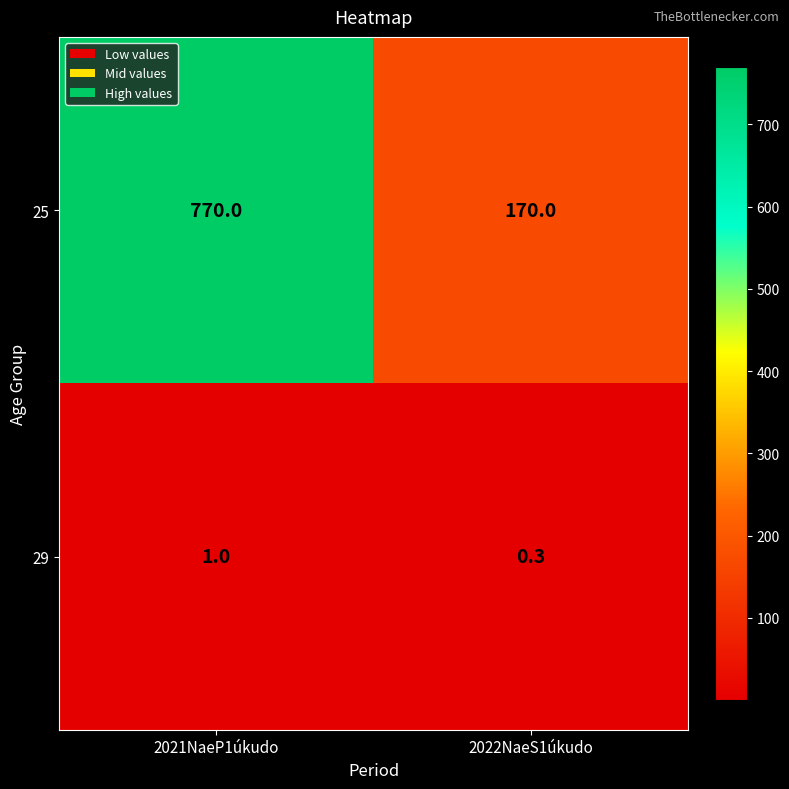

What value does the 29 series have at 2021NaeP1úkudo?

1.0